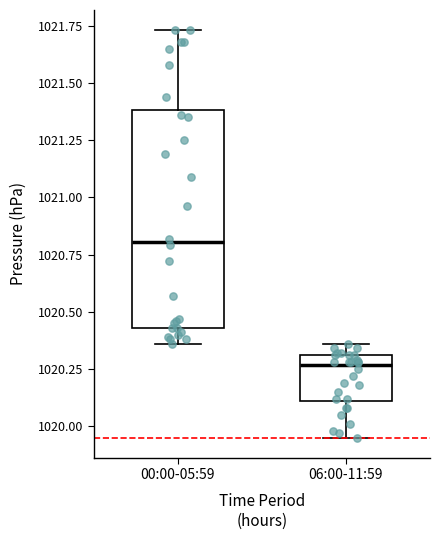

Which box's median line is the highest?

00:00-05:59